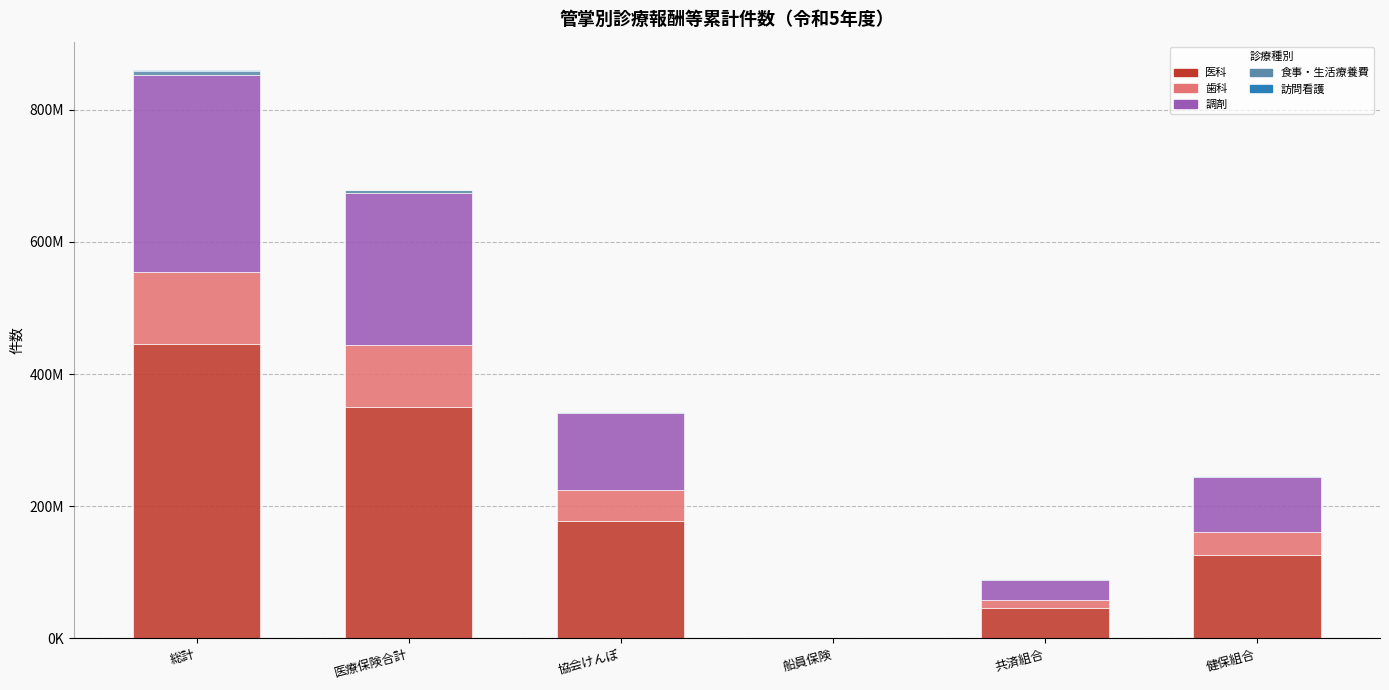

Is it true that 訪問看護 equals 610014 at 協会けんぽ?

False